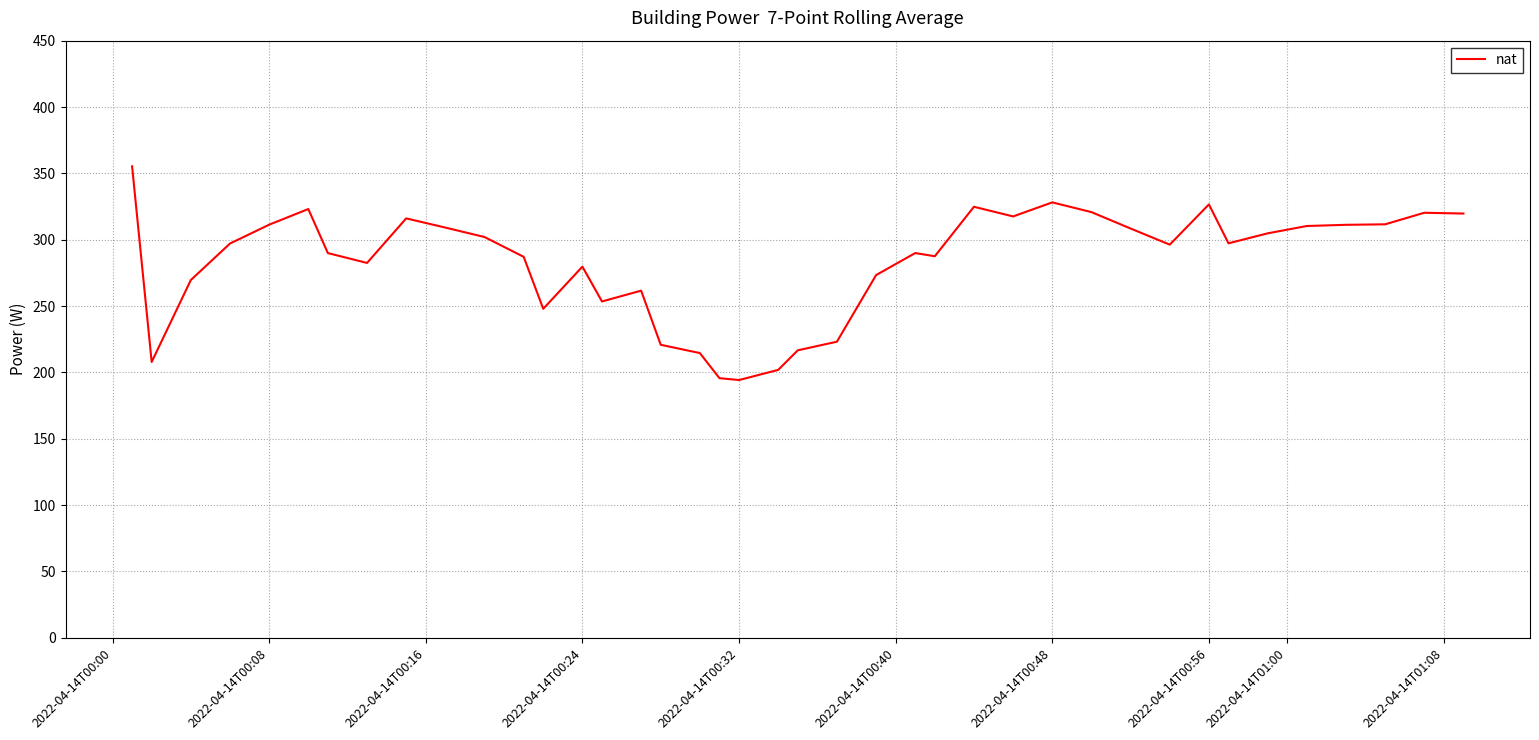

What is the difference between the maximum and minimum values?

161.1